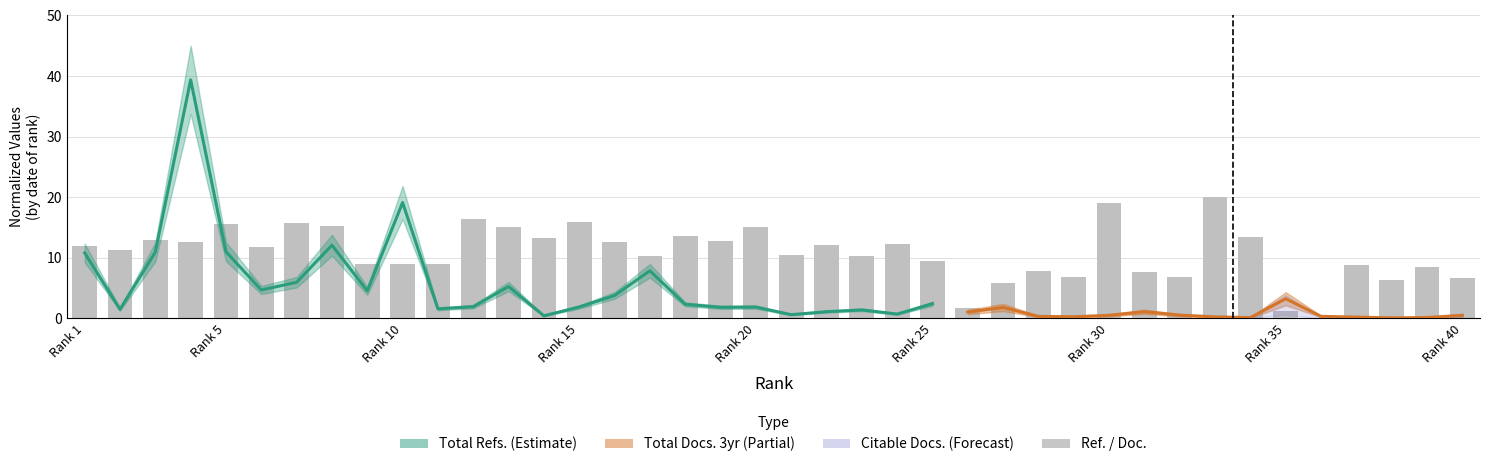

How many bars are there in total?

40